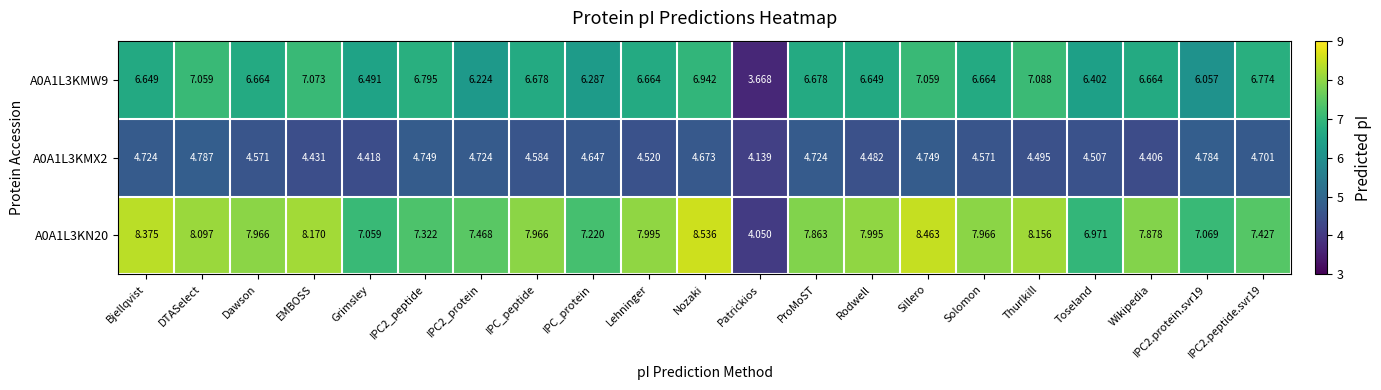

At which category is the sum across all series the highest?

Sillero